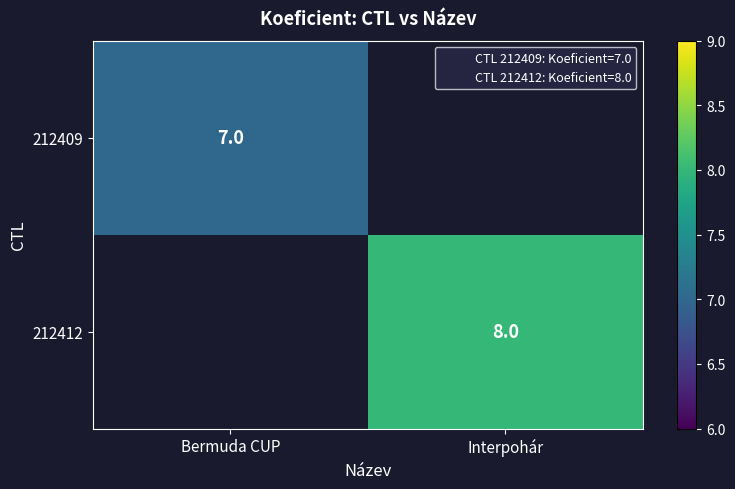

Is it true that 212409 equals 7 at Bermuda CUP?

True